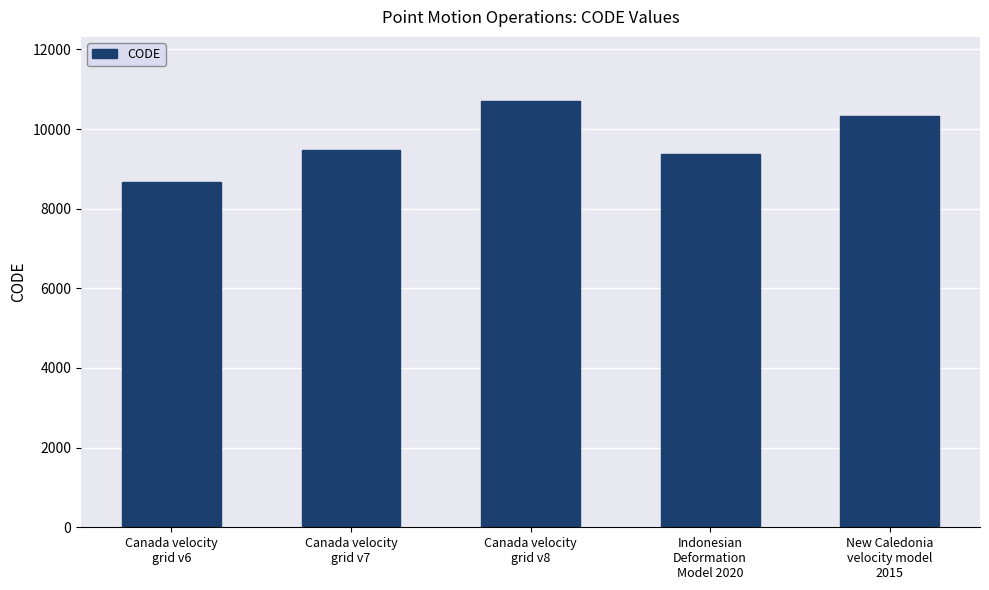

How many data points does each series have?

5